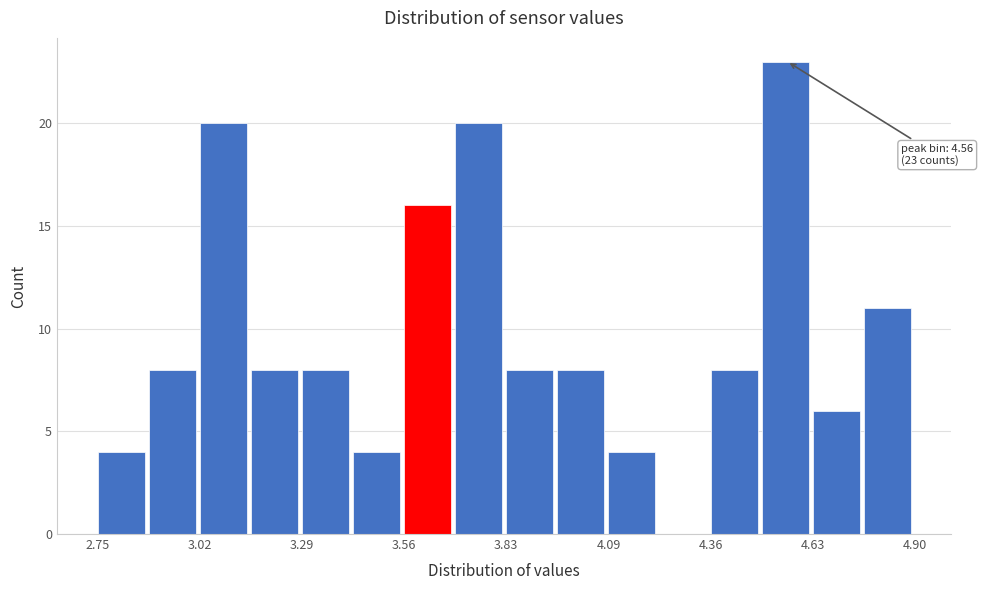

Around what value on the x-axis is the tallest bar? Give the approximate position of its centre, as read against the axis.

4.55